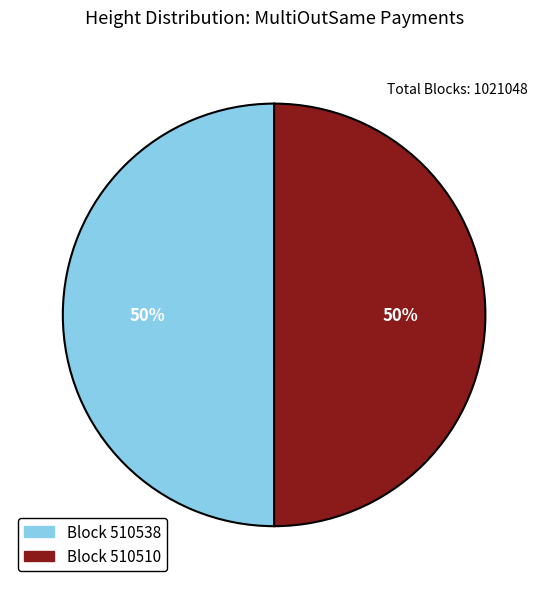

To the nearest percent, what is the average slice percentage?

50%